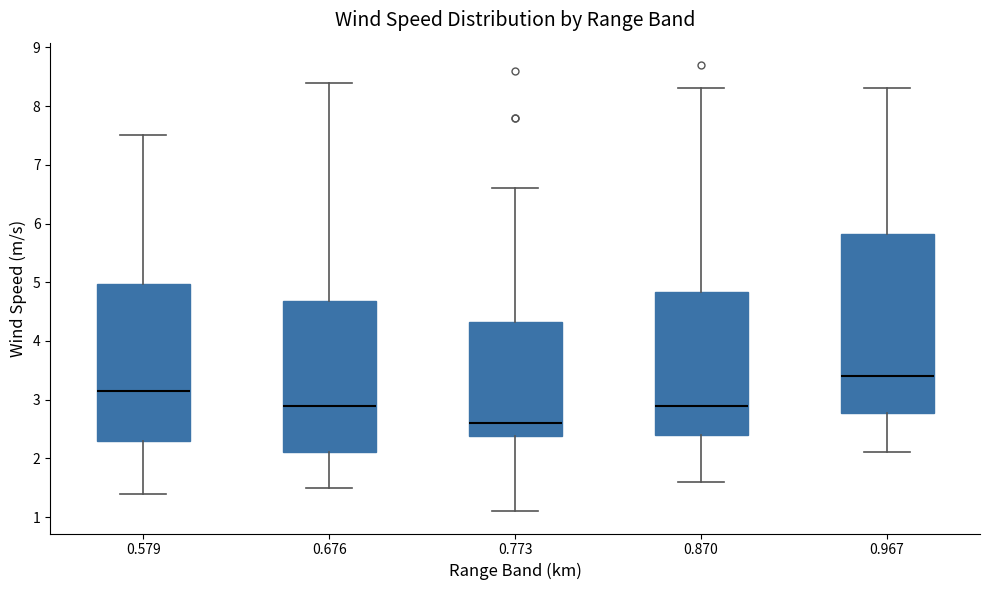

Where is the upper edge of the box at x = 0.870 on the y-axis? The values are not printed on the chart, so give them approximately, as read against the axis.

4.8